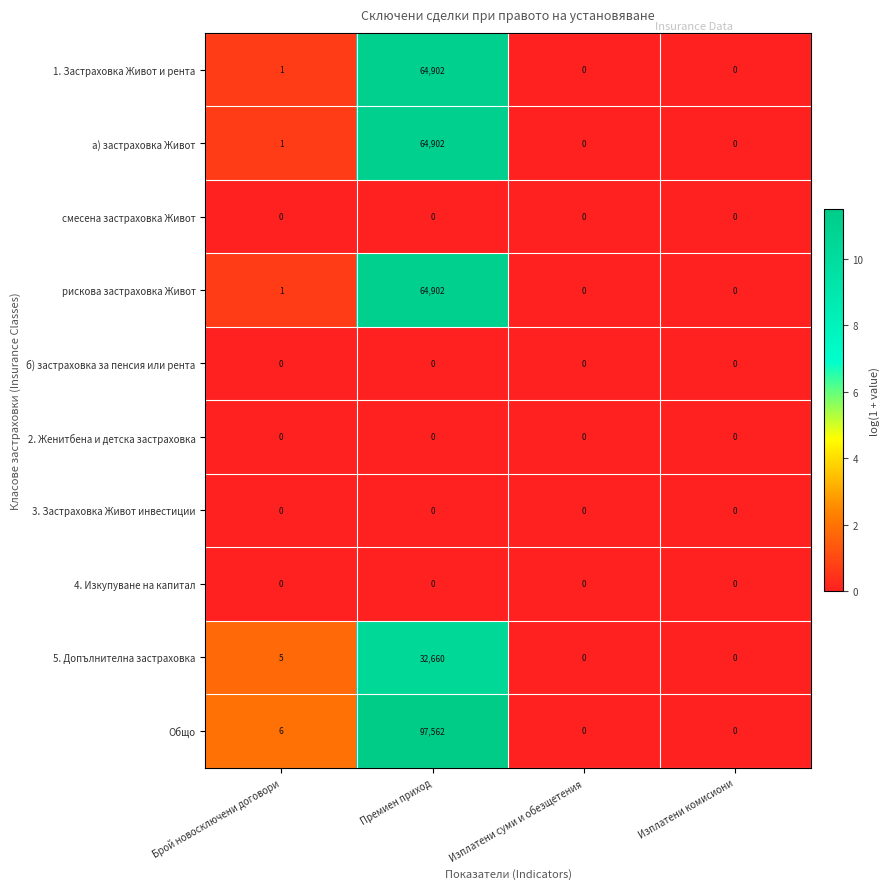

At which category does the chart reach its peak across all series?

Премиен приход